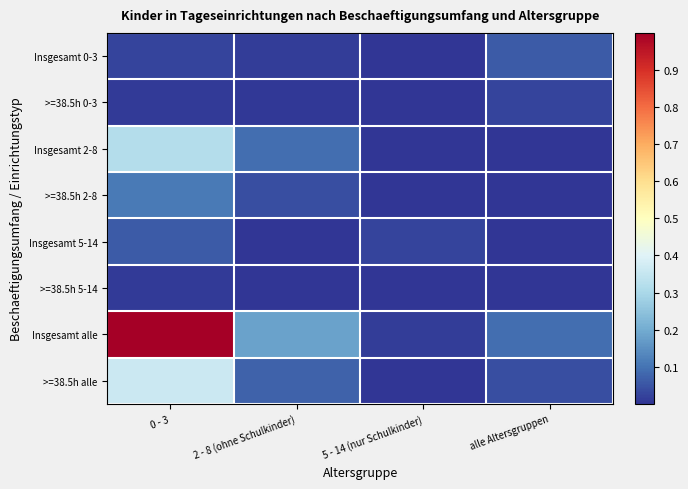

Which series has the largest total across all categories?

Insgesamt alle